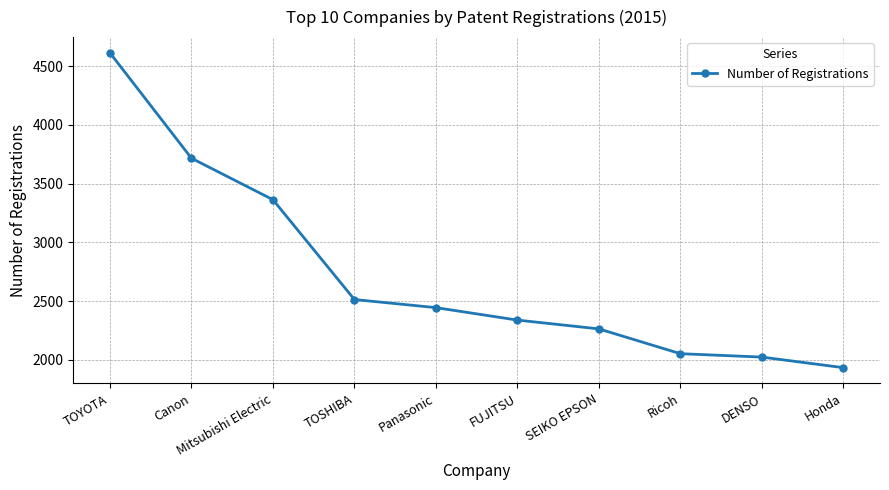

Which label corresponds to the largest value in the chart?

TOYOTA